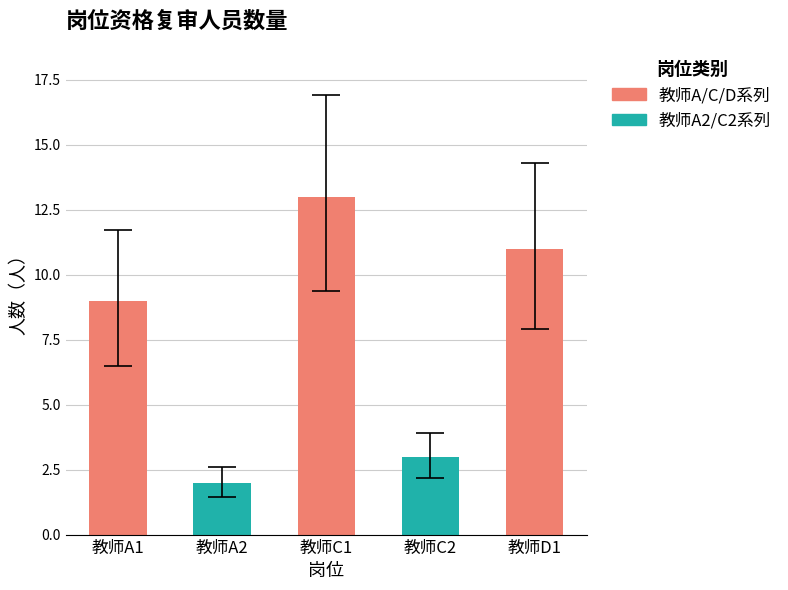

What position from the left is 教师D1?

5